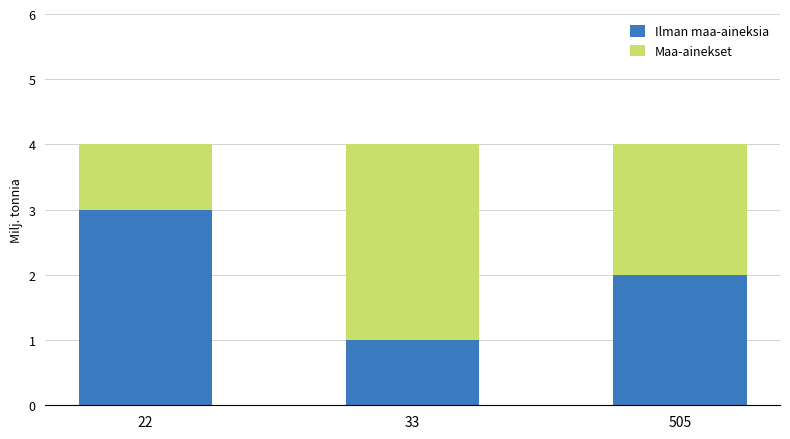

True or false: Ilman maa-aineksia has a value of 0 at 33.

False